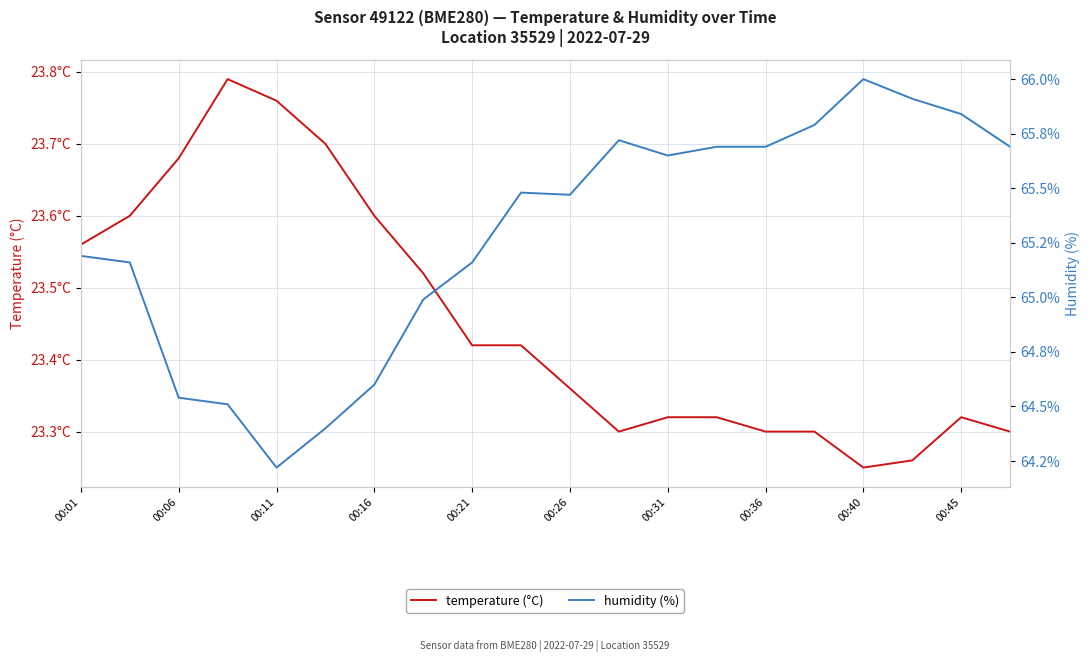

List the series in order of their overall mean, lowest first.

temperature (°C), humidity (%)